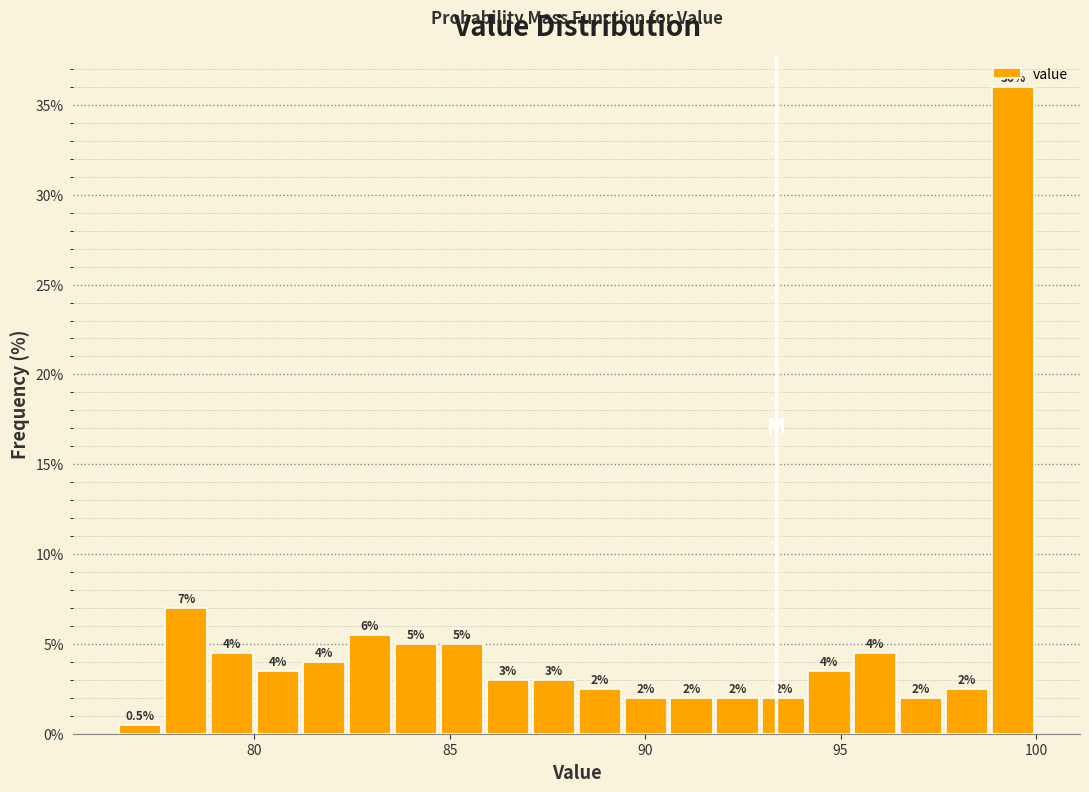

Read against the x-axis, roughly where is the centre of the tallest bar?

99.5